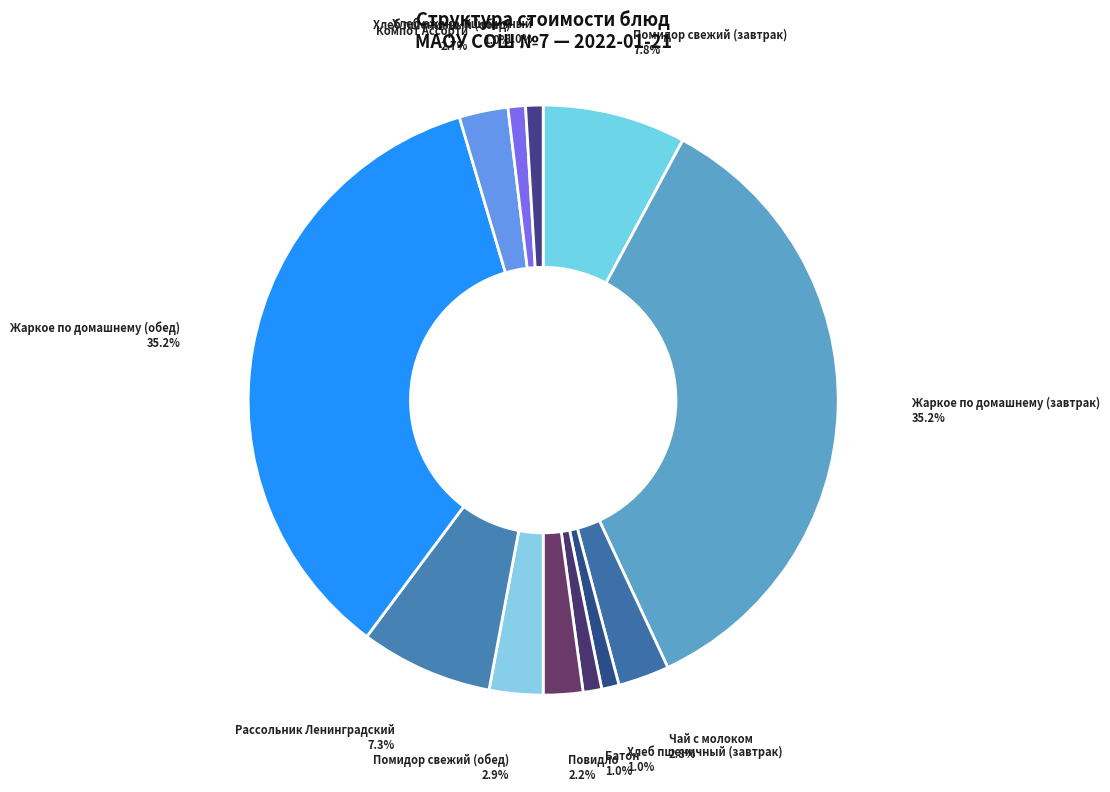

Does any single category account for the majority?

No